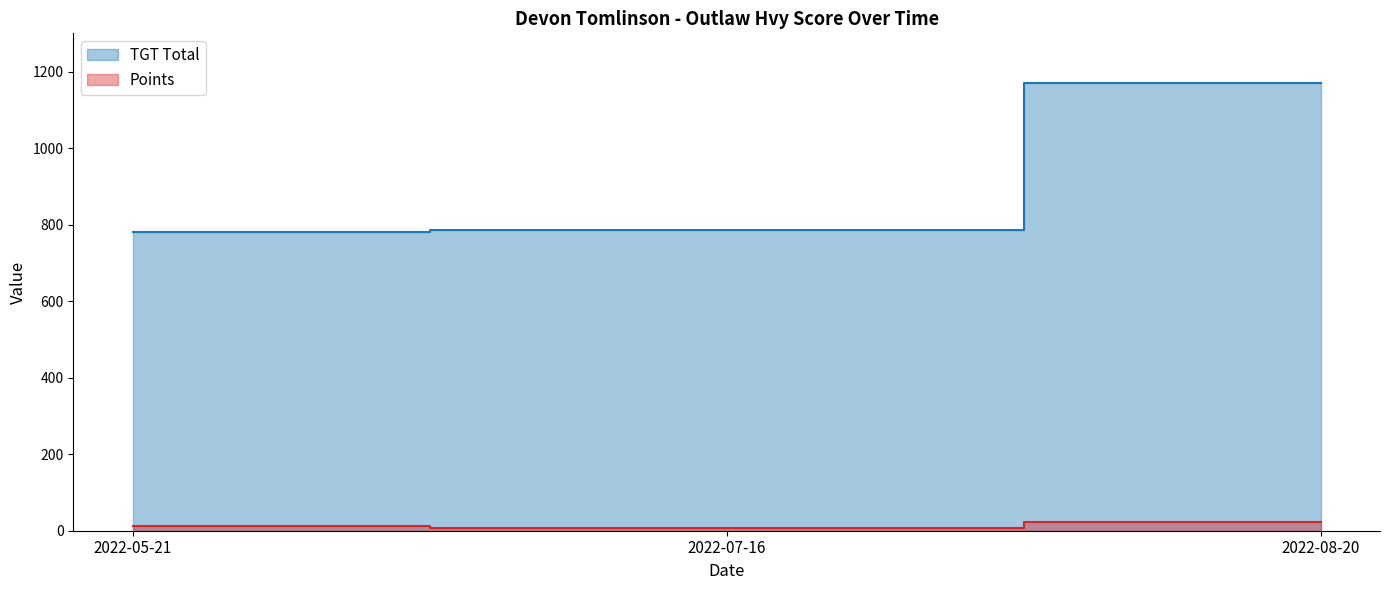

List the labels in order of TGT Total value, smallest first.

2022-05-21, 2022-07-16, 2022-08-20